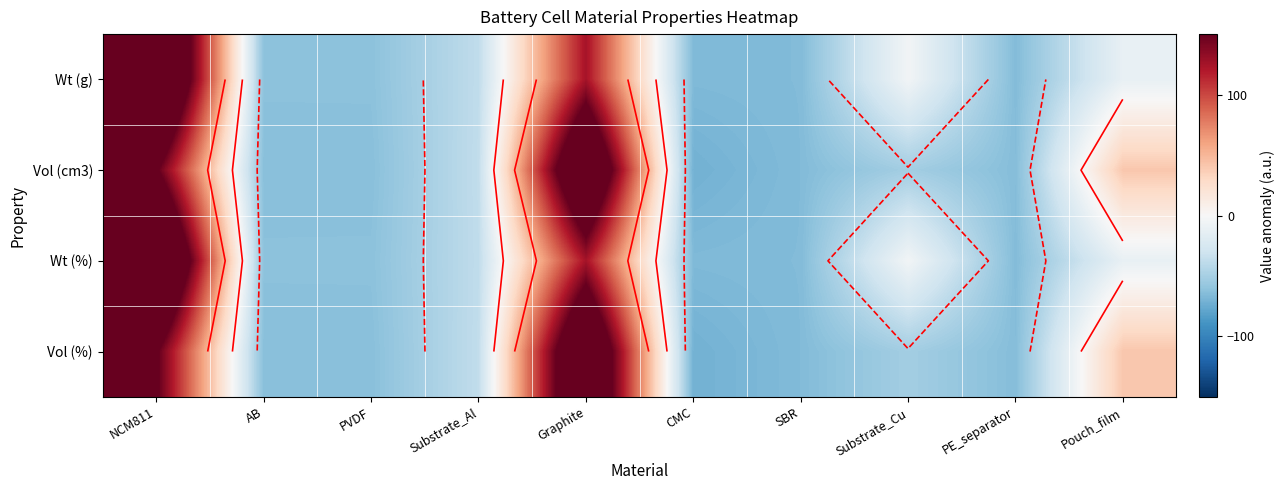

The Wt (g) series shows -31.9 at PVDF. True or false?

False